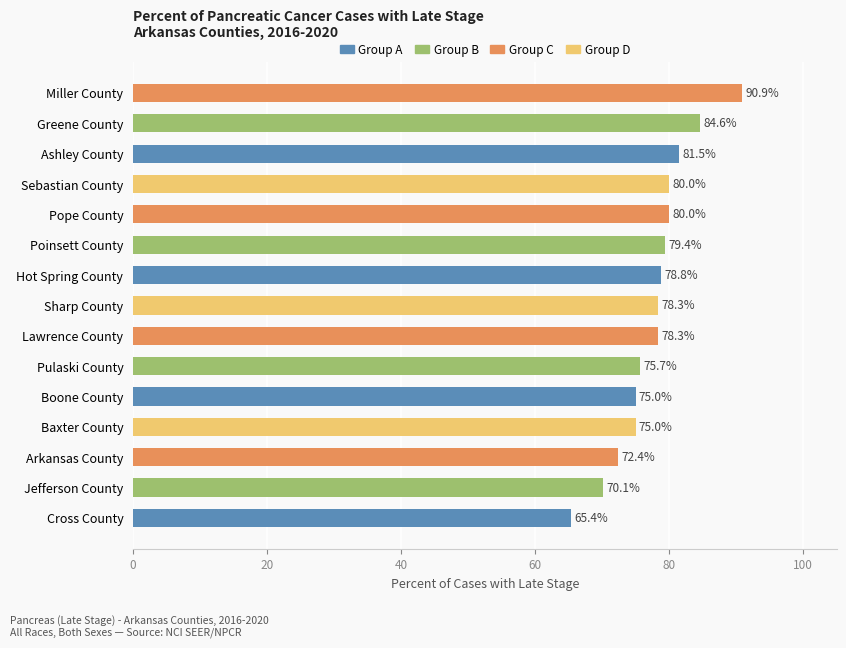

Approximately how many times larger is the value at Jefferson County compared to Boone County?

0.9